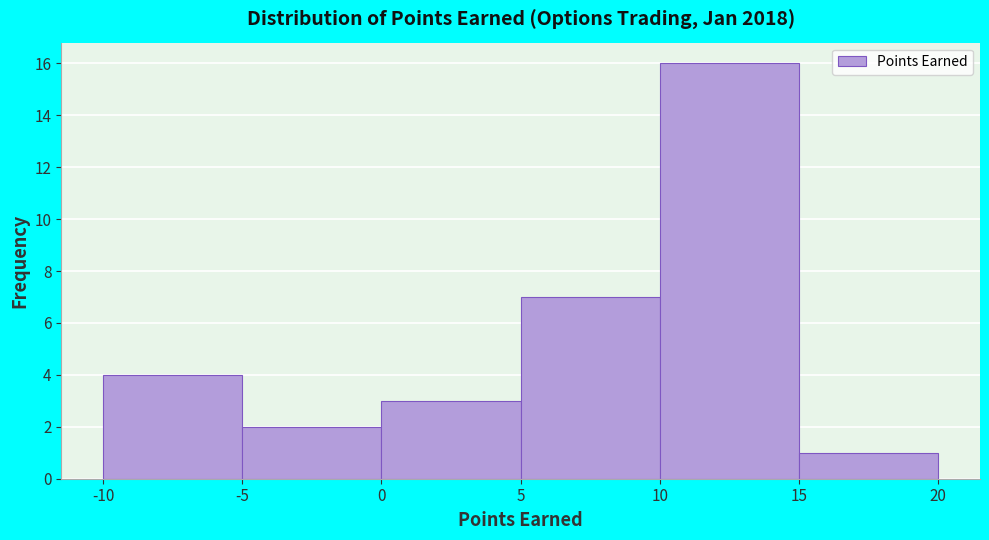

How tall is the bar that spans 5 to 10 on the x-axis? The values are not printed on the chart, so give them approximately, as read against the axis.

7